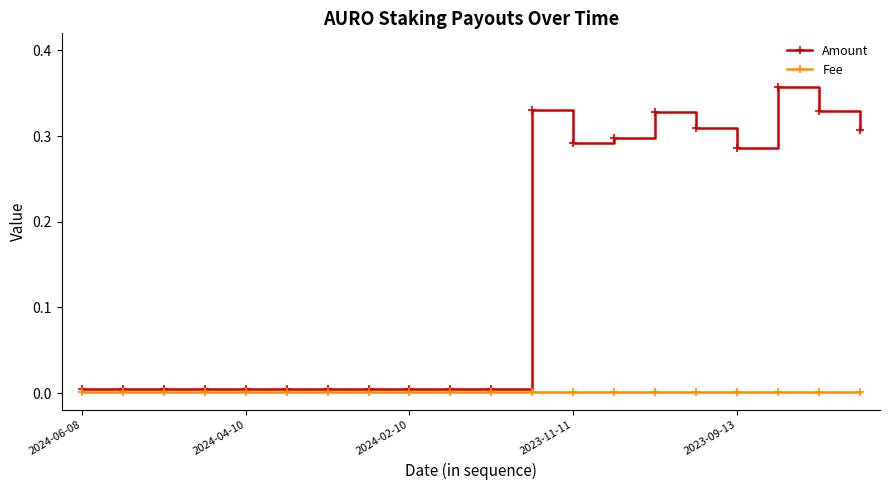

At how many categories does at least one series exceed 0?

20